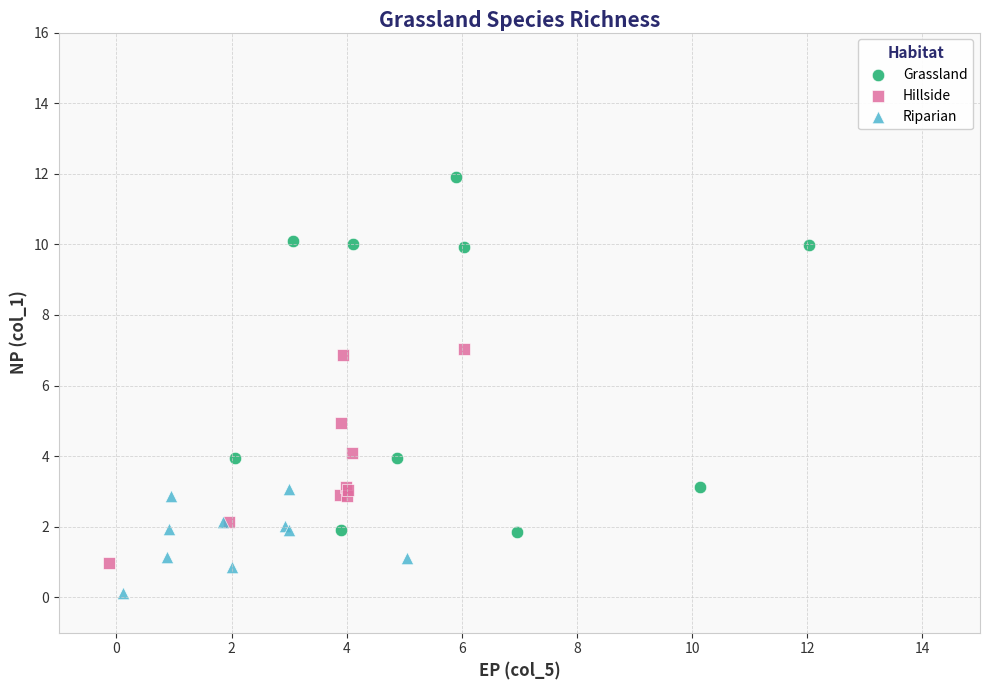

Which series has the widest spread of Y values?

Grassland